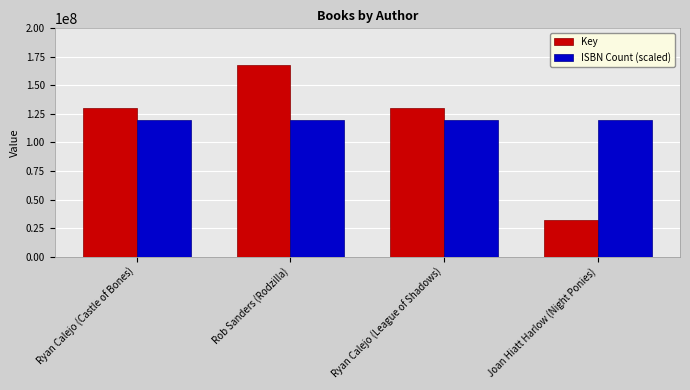

Count the number of data series in this chart.

2